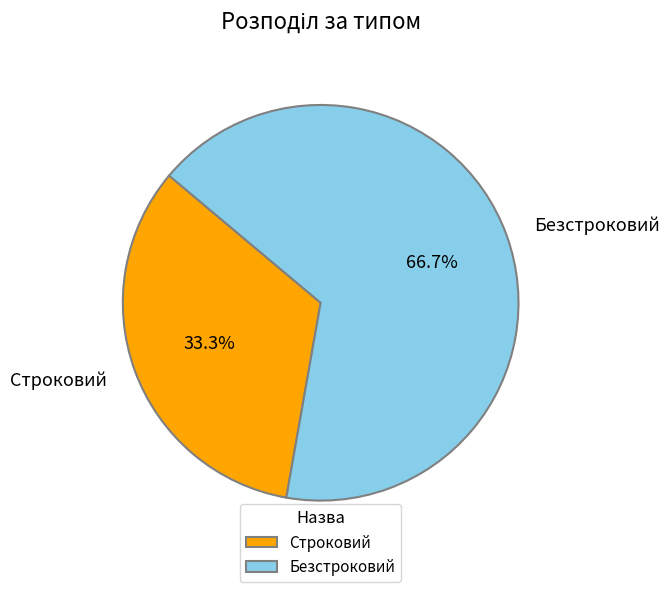

Does any single category account for the majority?

Yes